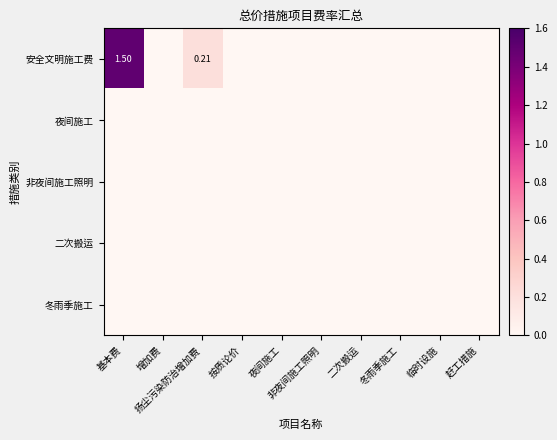

At which label does 安全文明施工费 reach its minimum?

增加费